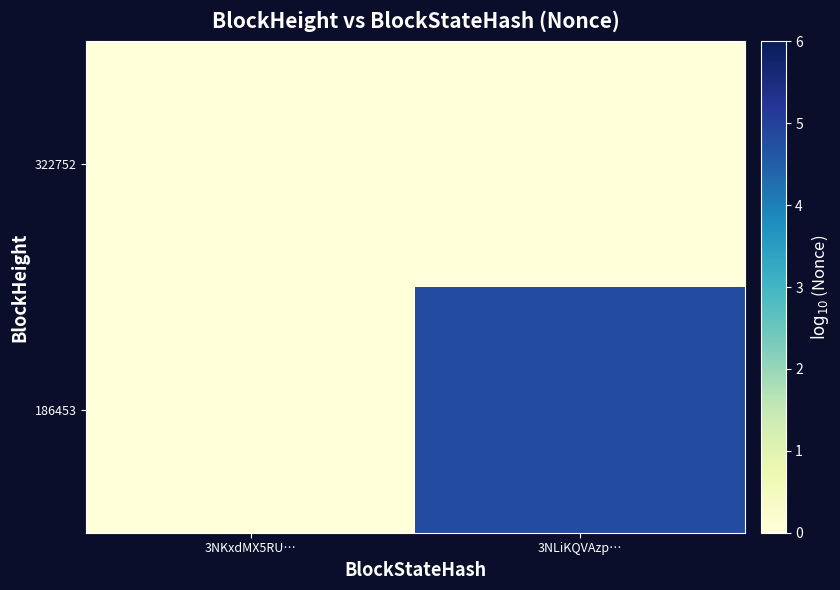

Reading right to left, transcribe all the data shown in this chart.

322752: 3NLiKQVAzp…=0.0	3NKxdMX5RU…=0.0
186453: 3NLiKQVAzp…=4.8	3NKxdMX5RU…=0.0